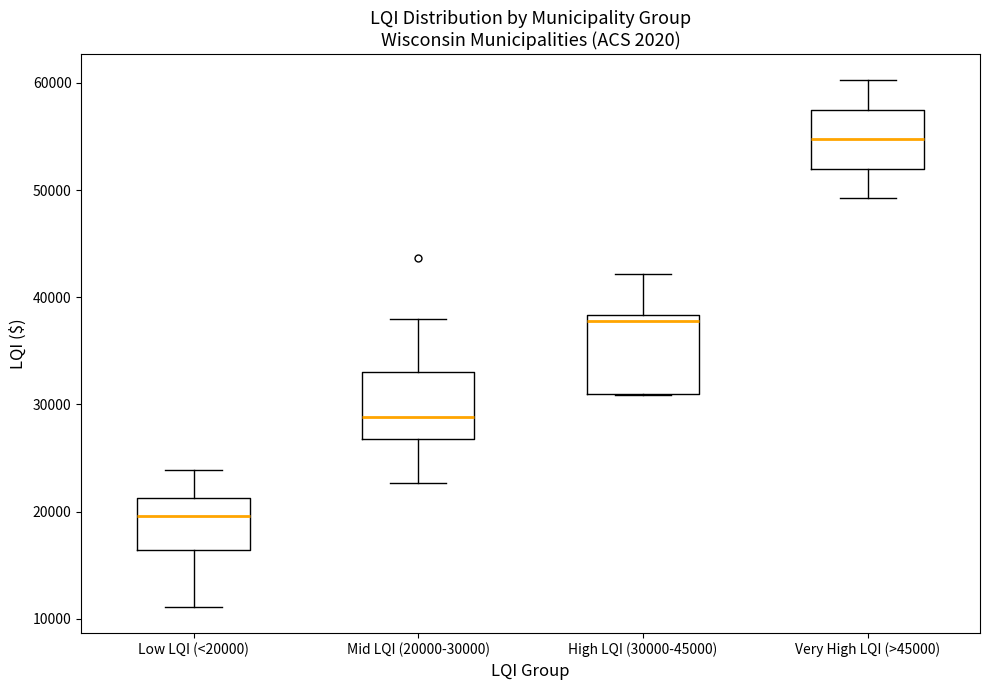

Comparing the boxes themselves (not the whiskers), which one is the tallest?

High LQI (30000-45000)